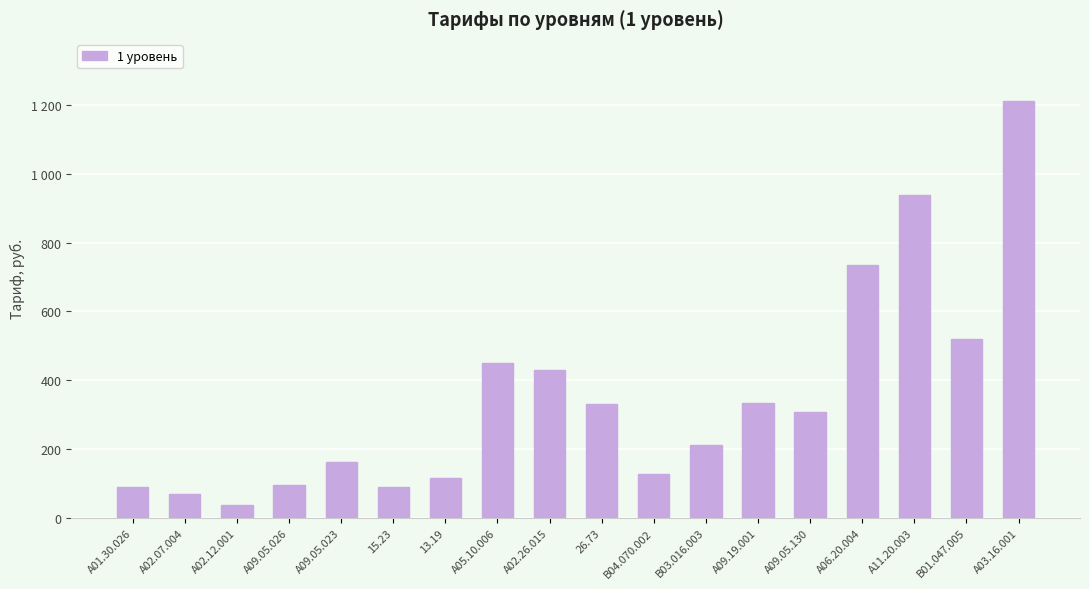

Is it true that the value at 13.19 is 116.1?

True